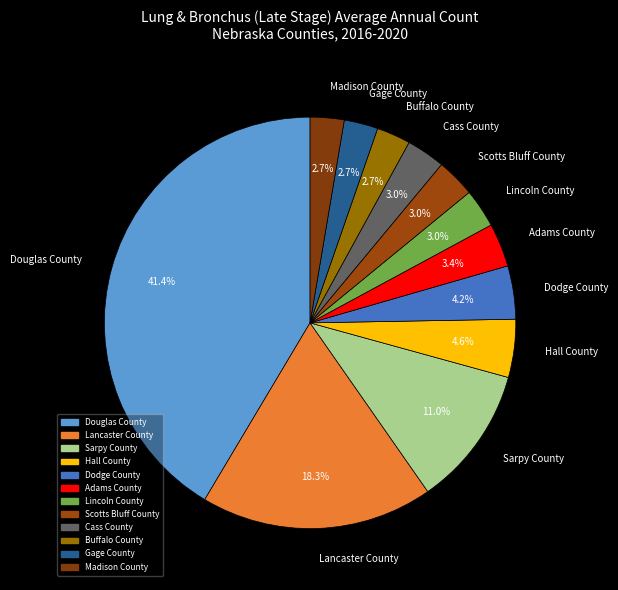

To the nearest percent, what is the difference between the largest and smallest slice percentages?

39%